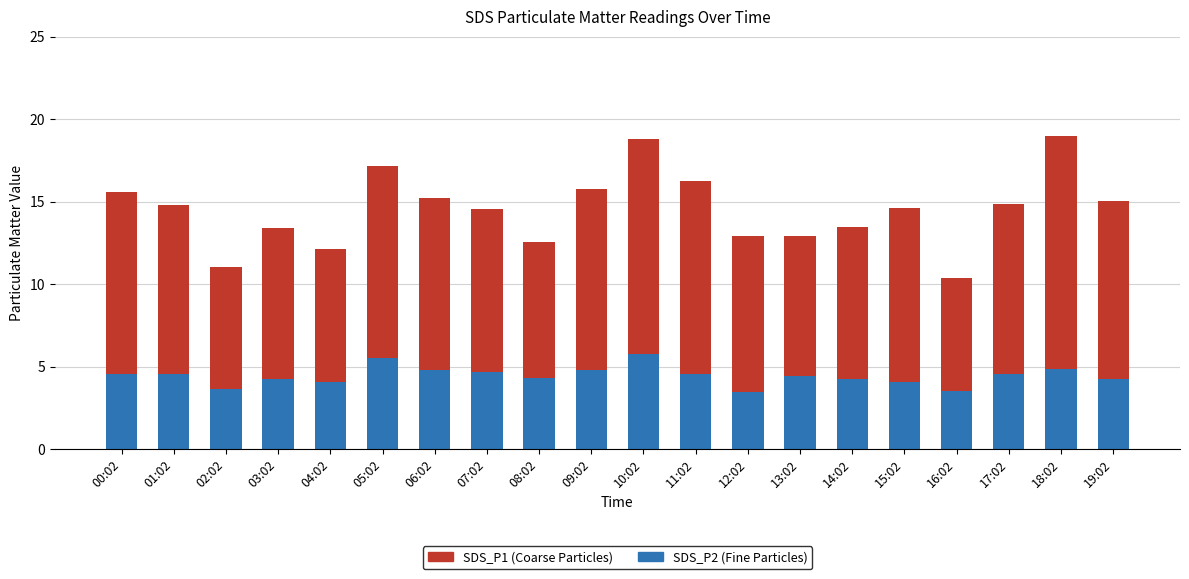

What is the total value across all series at 14:02?

13.5